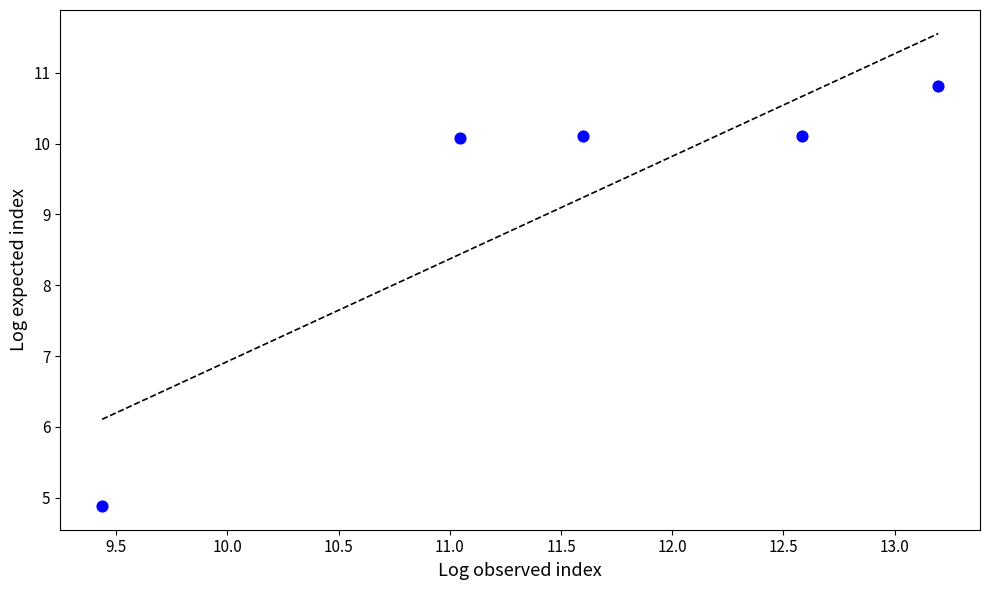

What is the range of X values (max minus min)?

3.8